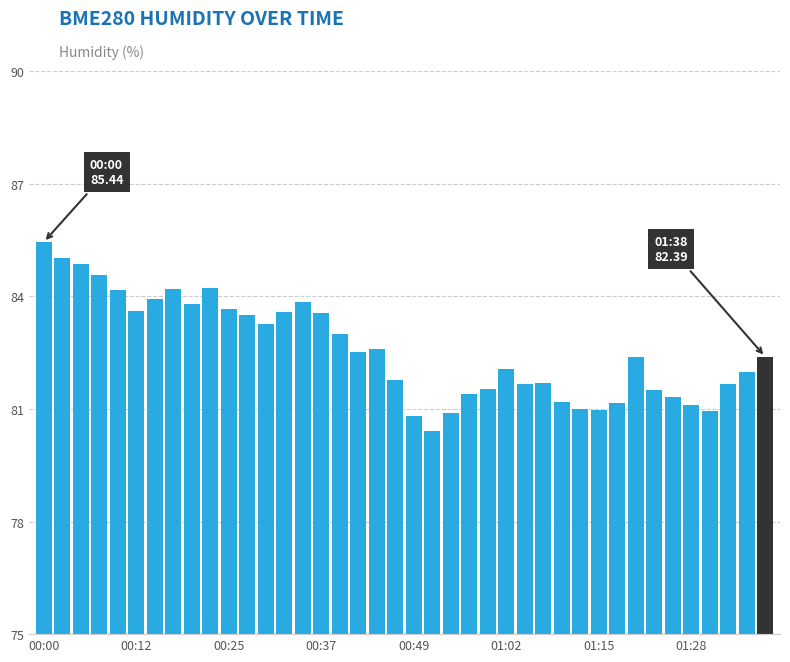

What is the minimum value shown in the chart?

80.4